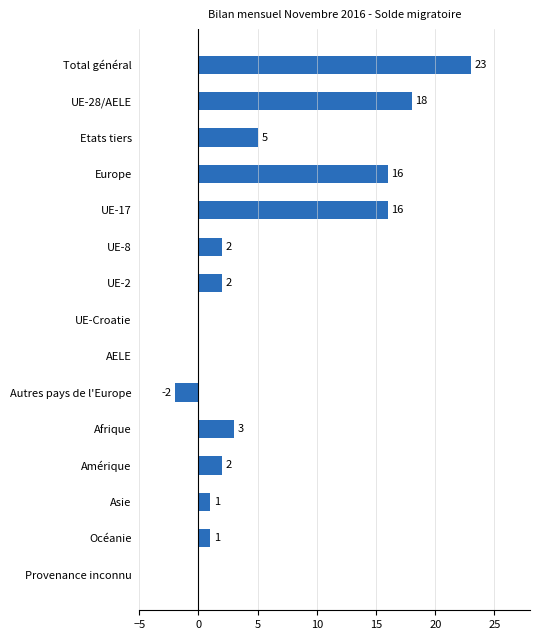

Reading top to bottom, what are all the values shown in this chart?

Total général=23	UE-28/AELE=18	Etats tiers=5	Europe=16	UE-17=16	UE-8=2	UE-2=2	UE-Croatie=0	AELE=0	Autres pays de l'Europe=-2	Afrique=3	Amérique=2	Asie=1	Océanie=1	Provenance inconnu=0